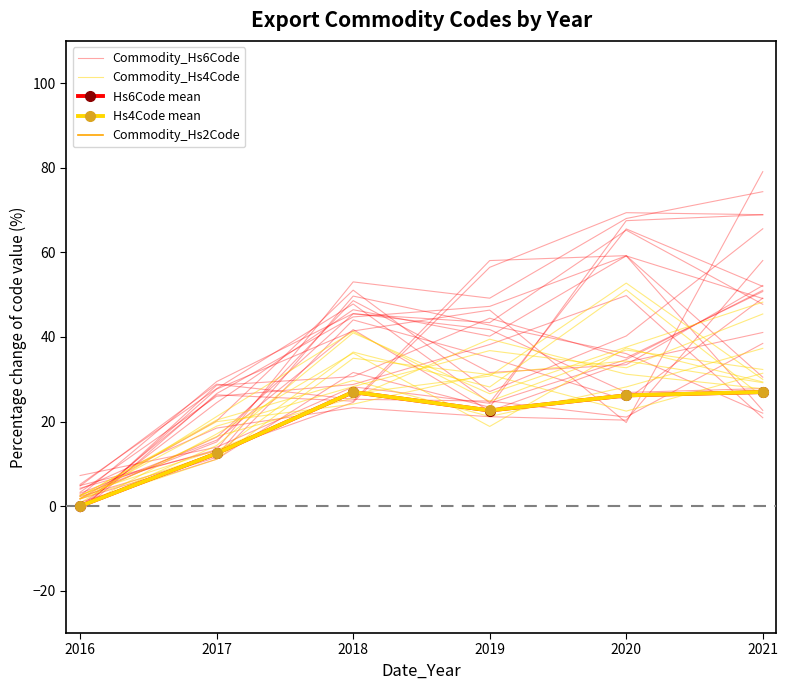

What is the total value across all series at 2019?

130.9